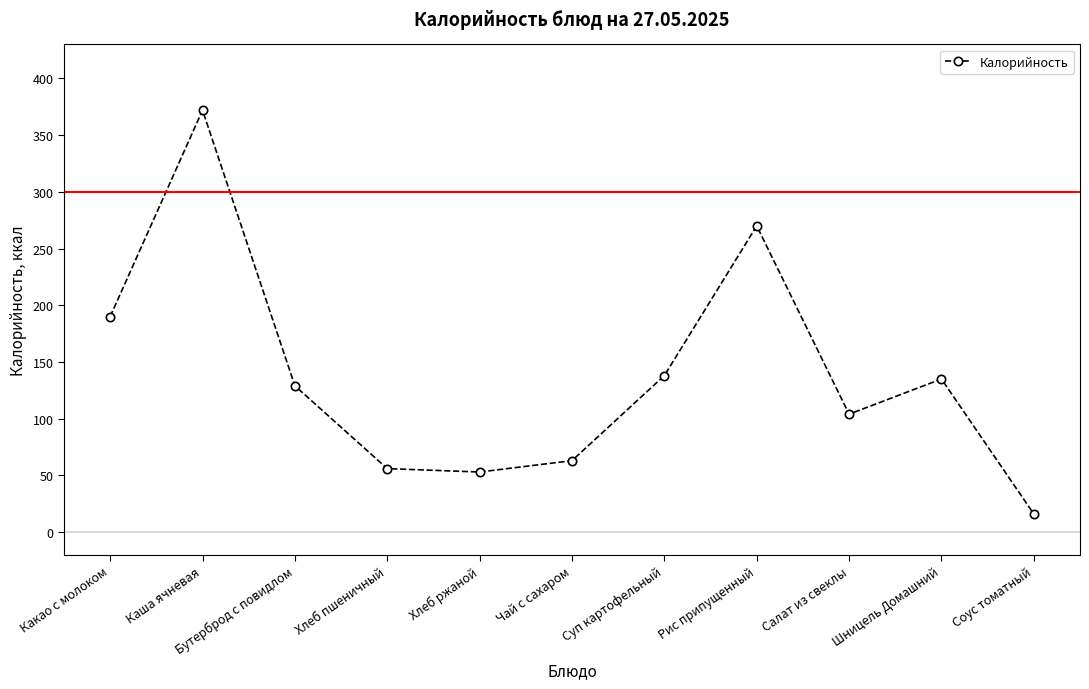

How many series are shown in this chart?

1